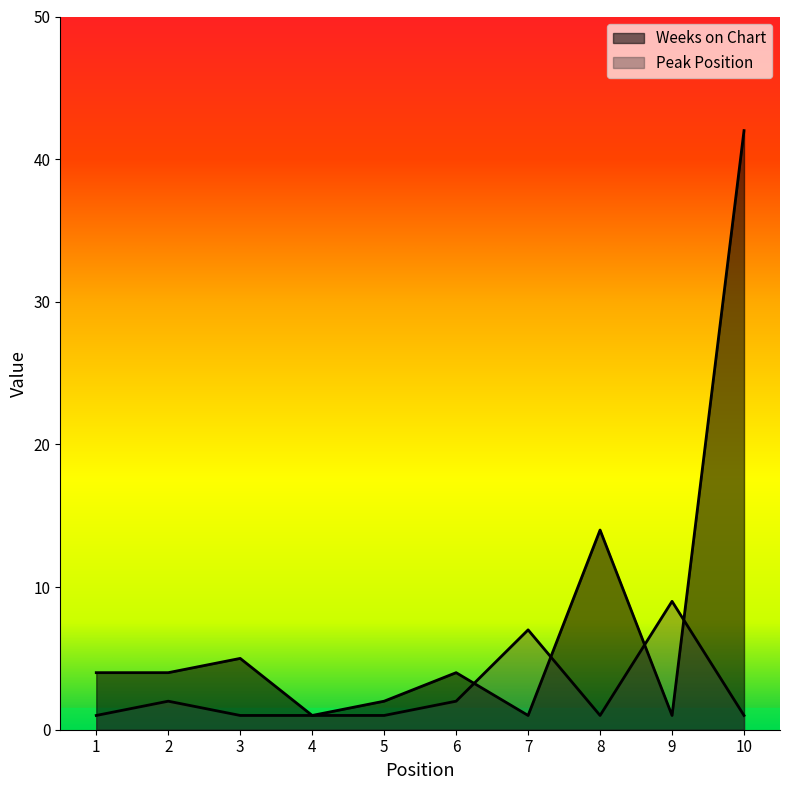

The value of Peak Position at 5 is 1. True or false?

True